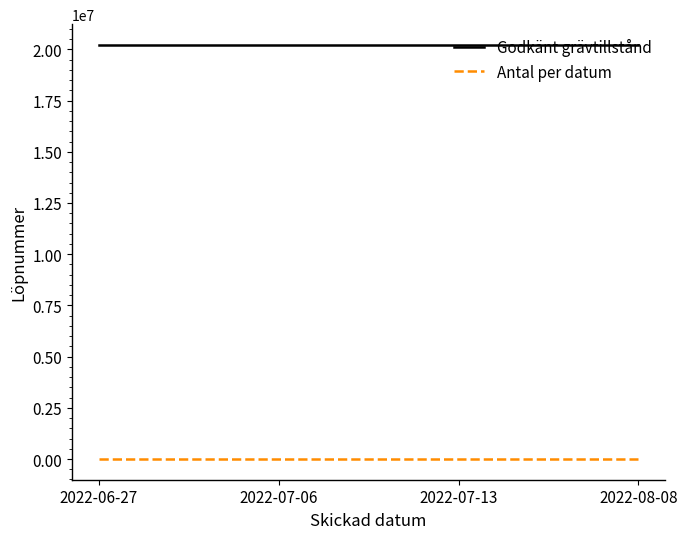

The Godkänt grävtillstånd series shows 20220044 at 2022-06-27. True or false?

True